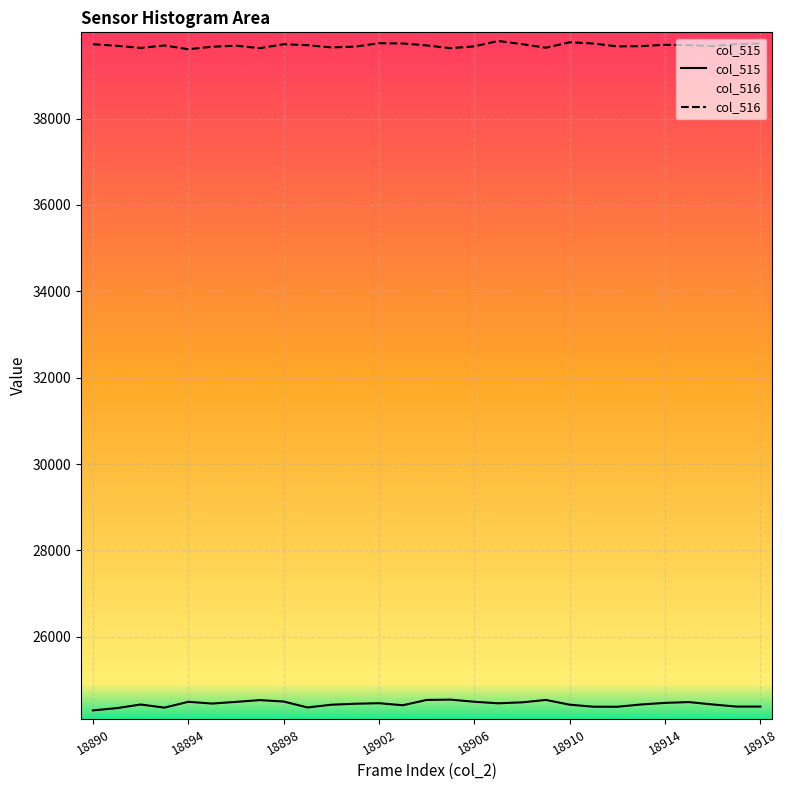

In col_516, how many points are higher than both neighbors (excluding endpoints)?

7